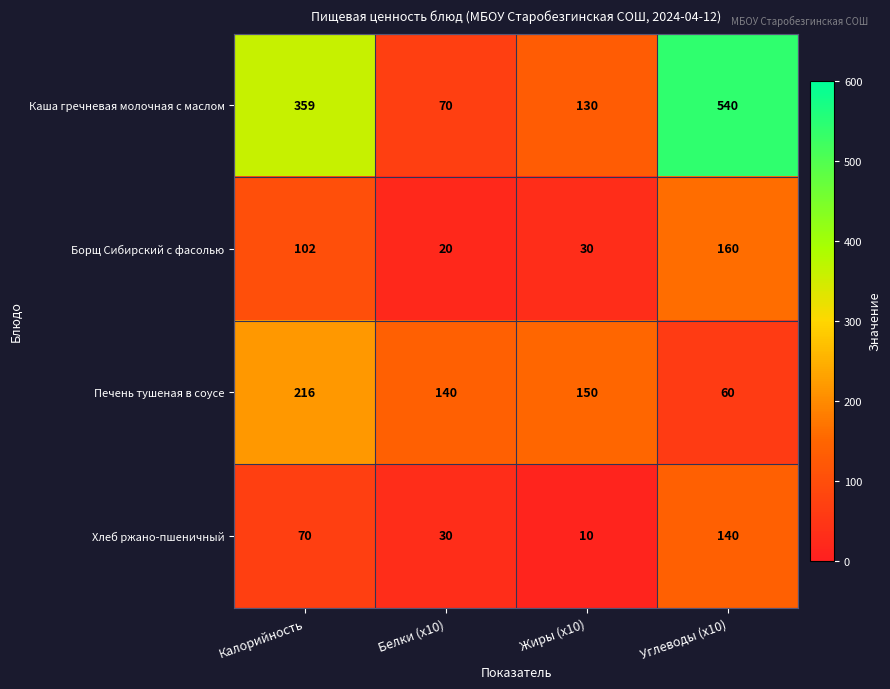

What is the difference between the maximum and second lowest values in the Печень тушеная в соусе series?

76